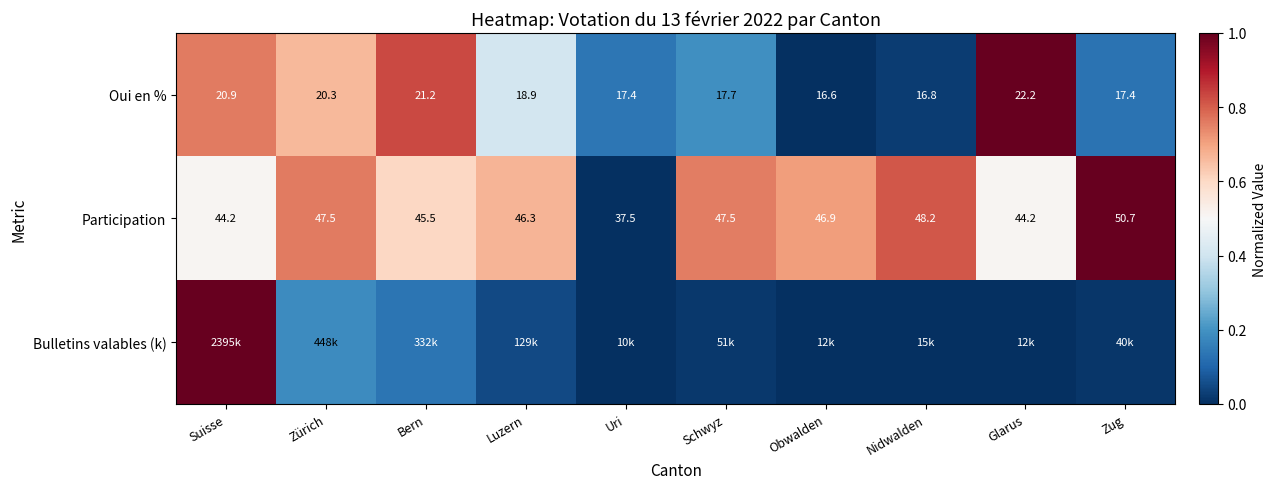

Between Schwyz and Luzern, which is larger?

Luzern